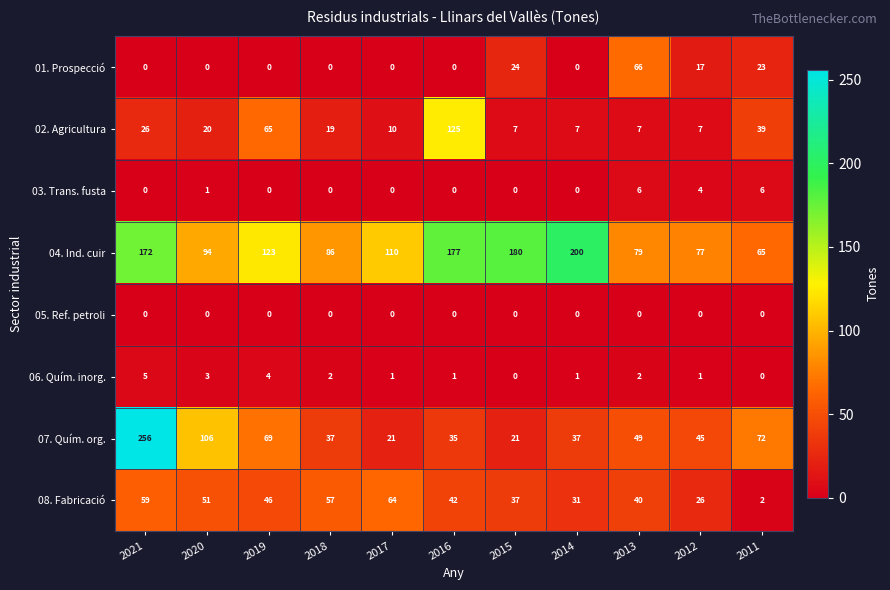

Is it true that 04. Ind. cuir equals 65 at 2011?

True